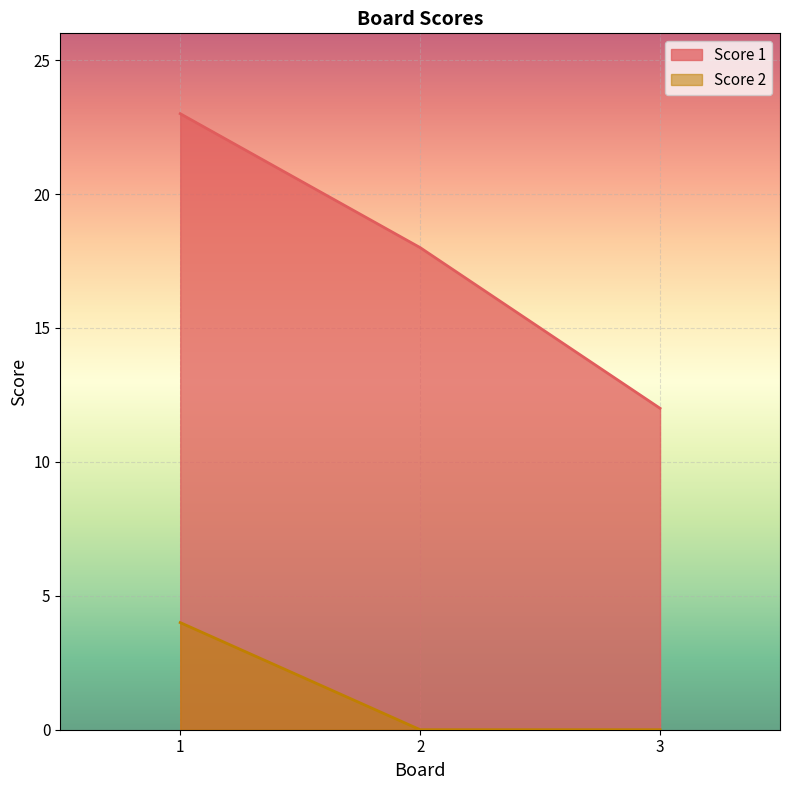

The Score 1 series shows 12 at 3. True or false?

True